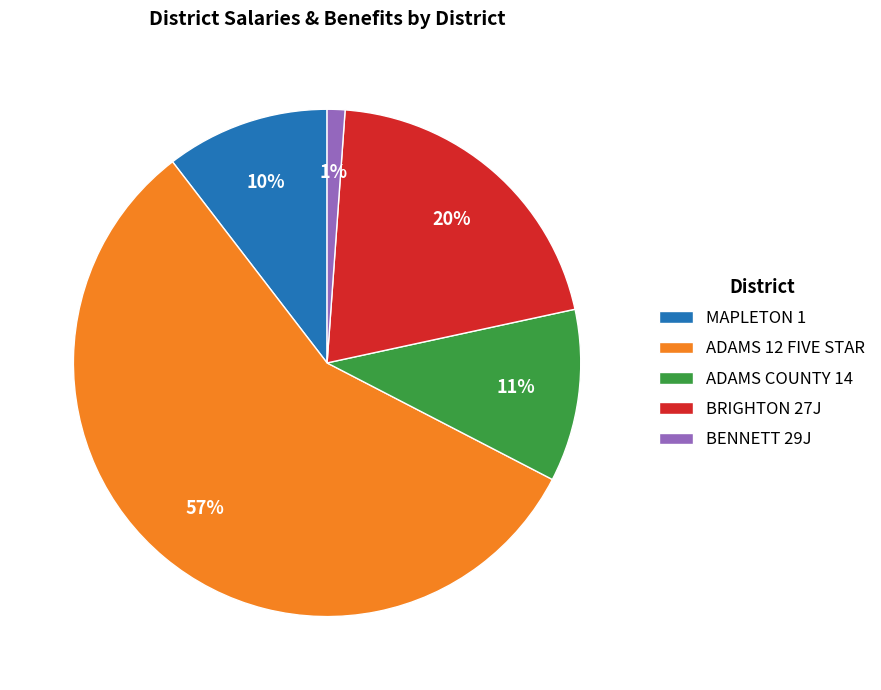

True or false: BENNETT 29J accounts for 1% of the total.

True